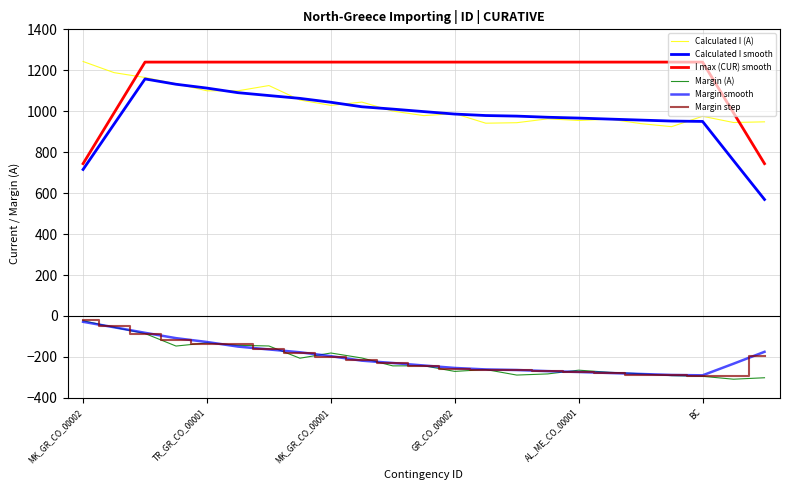

List the labels in order of Calculated I (A) value, largest first.

MK_GR_CO_00002, TR_GR_CO_00001, MK_GR_CO_00001, GR_CO_00002, 6, BC, AL_ME_CO_00001, 7, 9, 8, 10, 12, 11, 20, 15, 17, 16, 22, 21, 14, 13, 18, 19